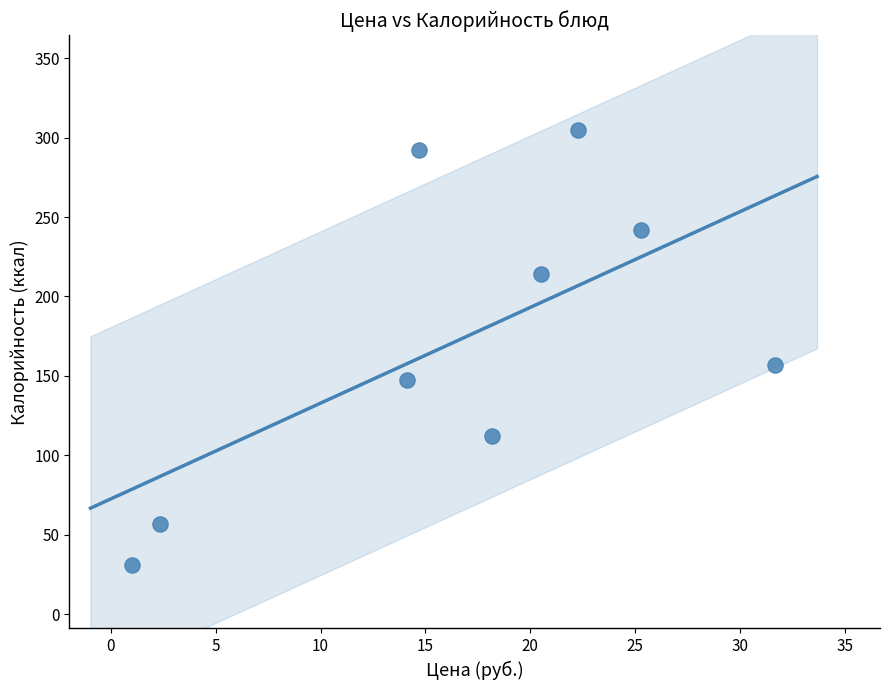

What is the range of Y values (max minus min)?

273.5